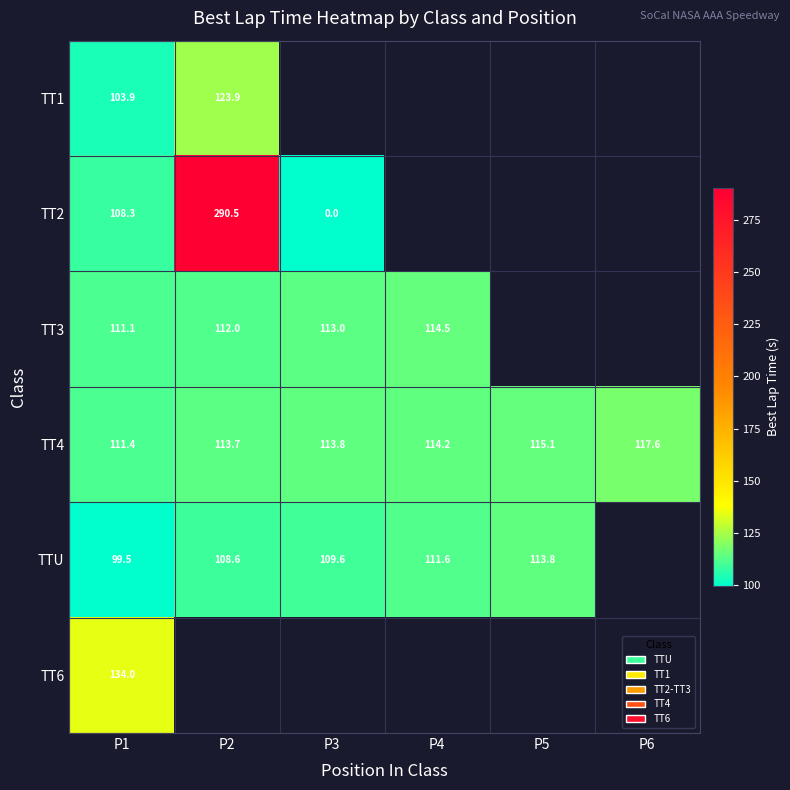

Which series has the largest total across all categories?

TT4